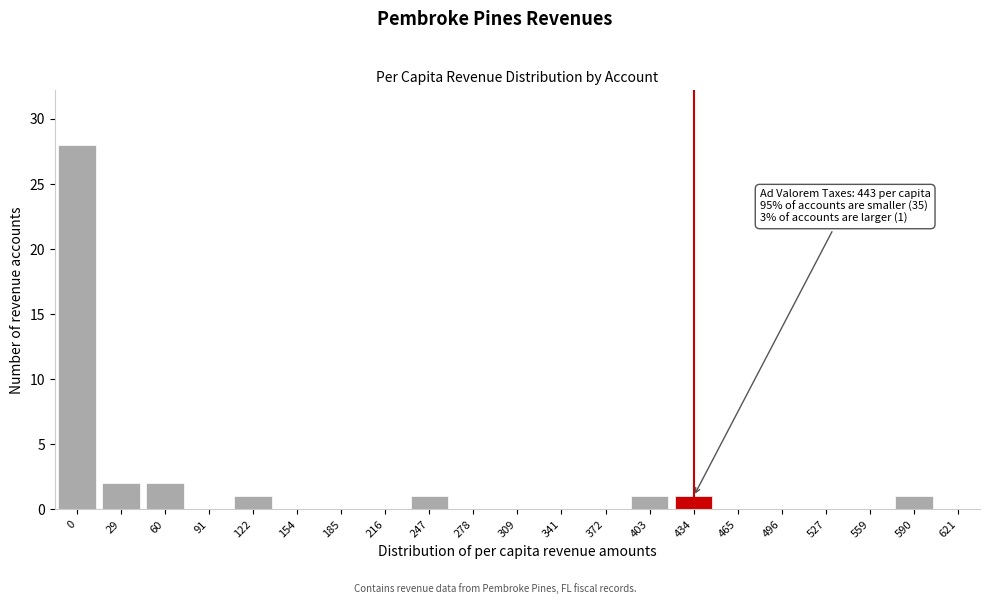

Reading left to right, extract all data points from this chart.

0=28	29=2	60=2	91=0	122=1	154=0	185=0	216=0	247=1	278=0	309=0	341=0	372=0	403=1	434=1	465=0	496=0	527=0	559=0	590=1	621=0